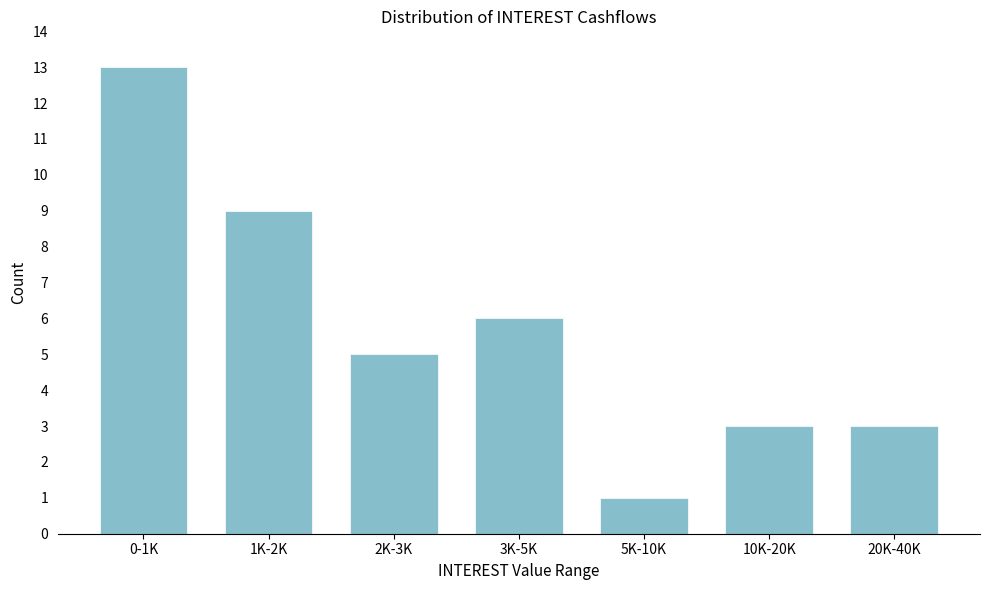

Reading left to right, extract all data points from this chart.

13	9	5	6	1	3	3